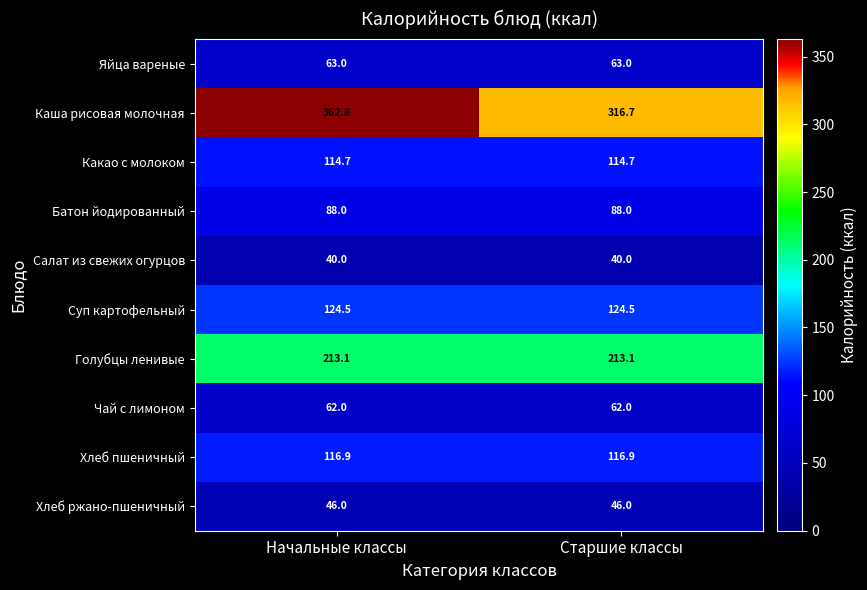

The Яйца вареные series shows 63.0 at Старшие классы. True or false?

True